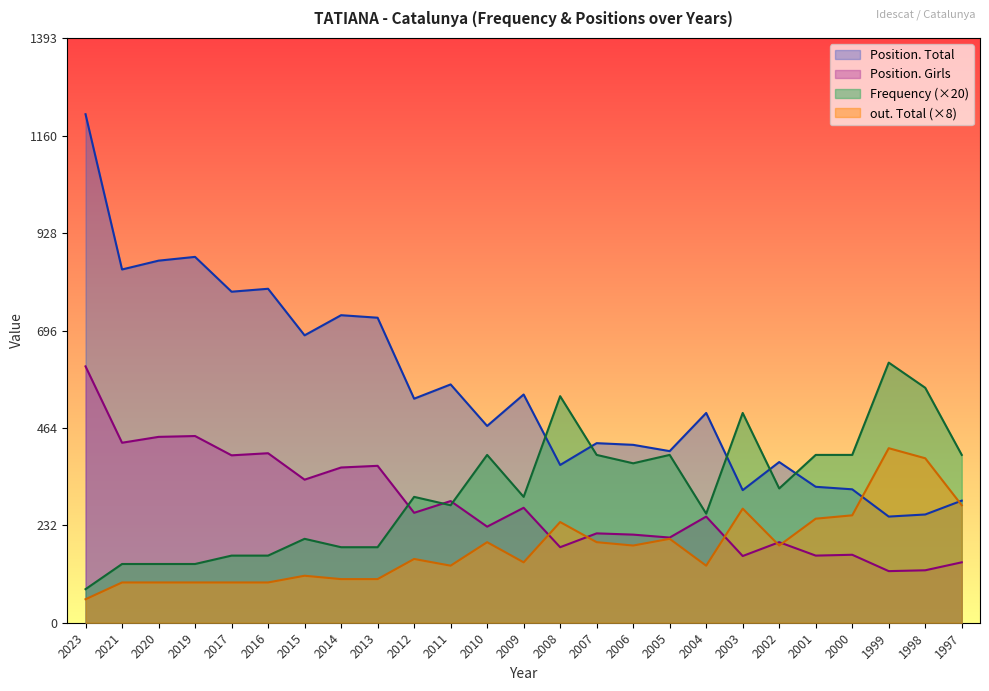

What is the highest value of the Position. Total series?

1212